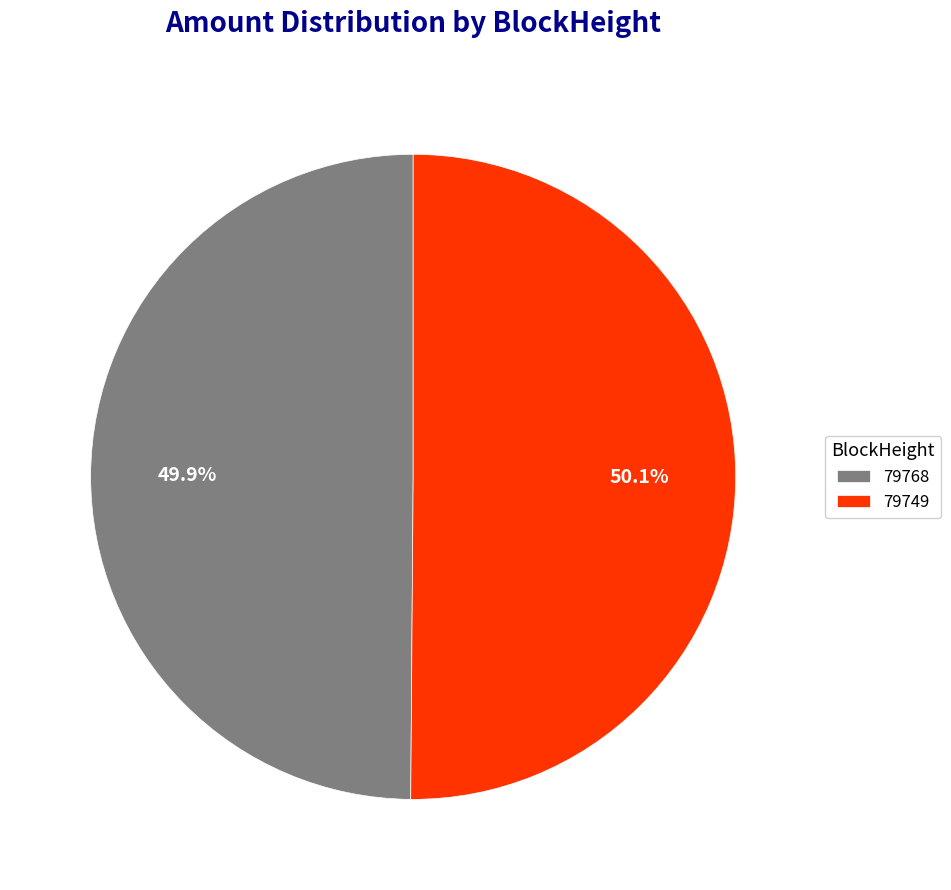

Is there any slice that represents more than half of the pie?

Yes